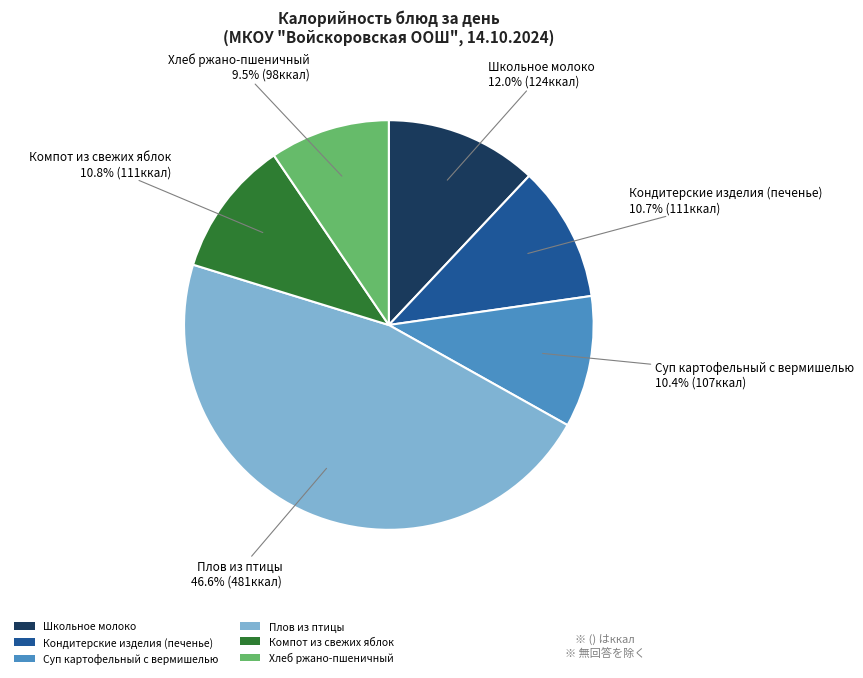

What is the ratio of the value at Школьное молоко to the value at Кондитерские изделия (печенье)?

1.1